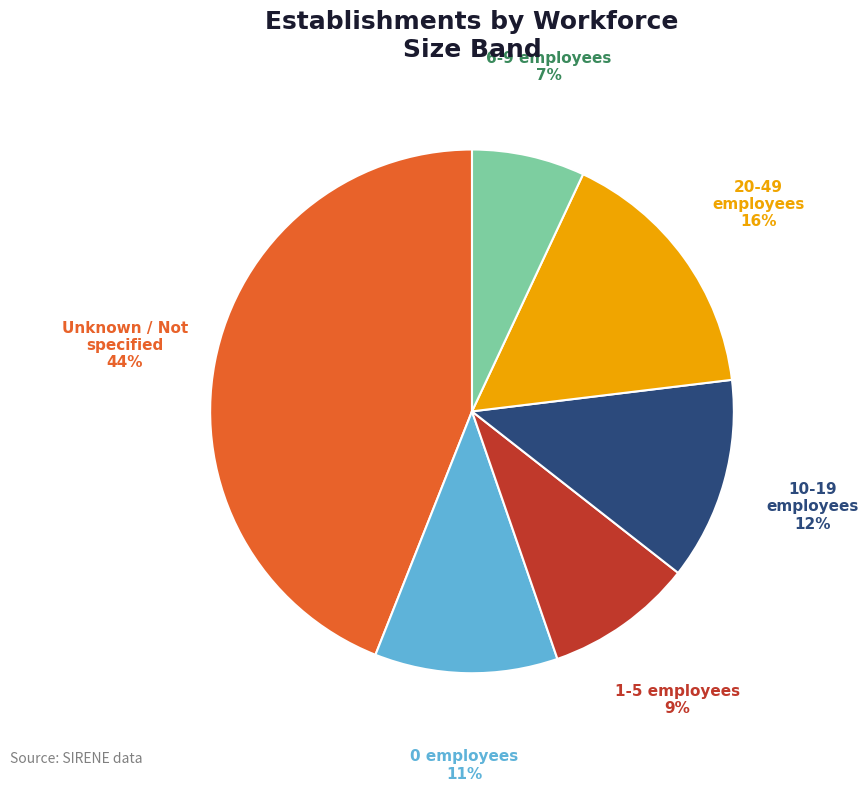

To the nearest percent, what is the difference between the largest and smallest slice percentages?

37%